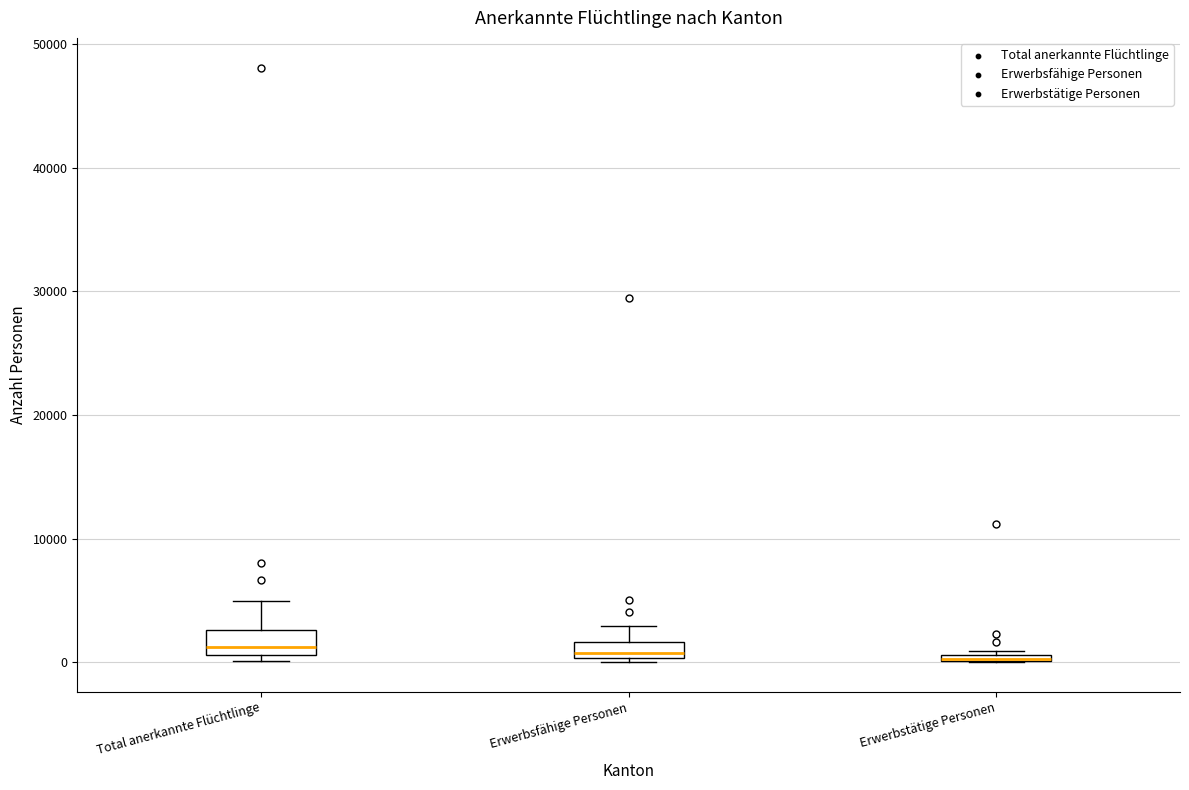

Where does the upper whisker of the box for Erwerbsfähige Personen end on the y-axis? The values are not printed on the chart, so give them approximately, as read against the axis.

3000